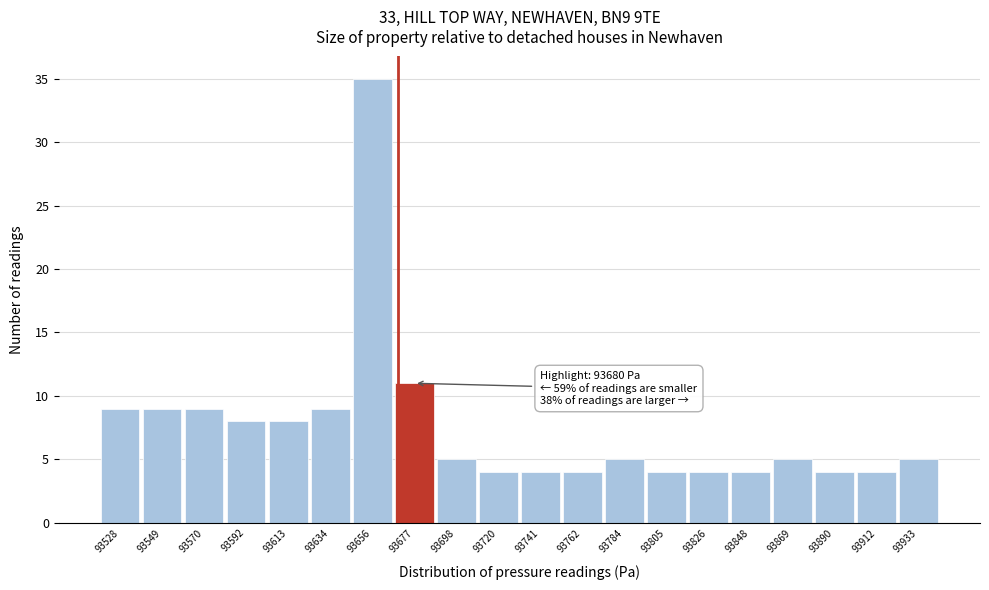

Reading left to right, extract all data points from this chart.

9	9	9	8	8	9	35	11	5	4	4	4	5	4	4	4	5	4	4	5